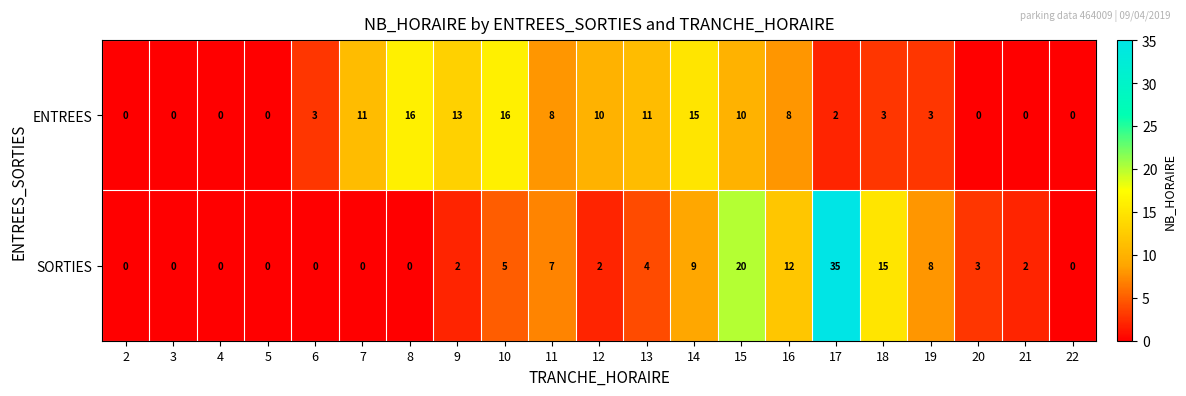

What is the difference between the highest and lowest values at 13?

7